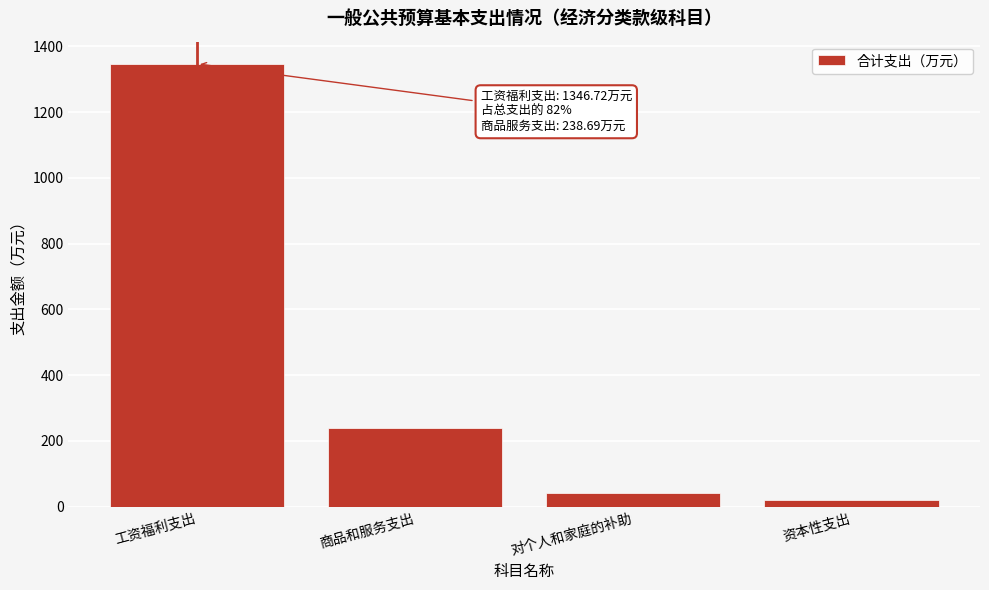

Reading left to right, what are all the values shown in this chart?

1346.7	238.7	42.7	19.1